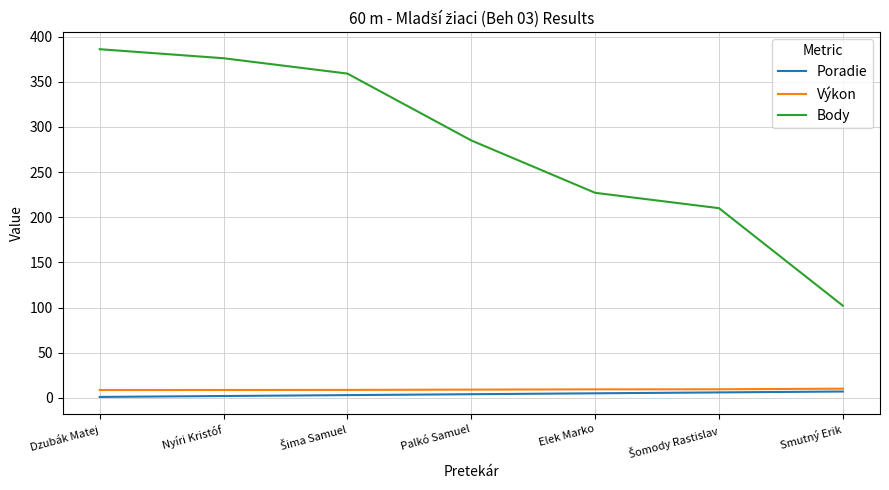

The Body series shows 384.8 at Elek Marko. True or false?

False